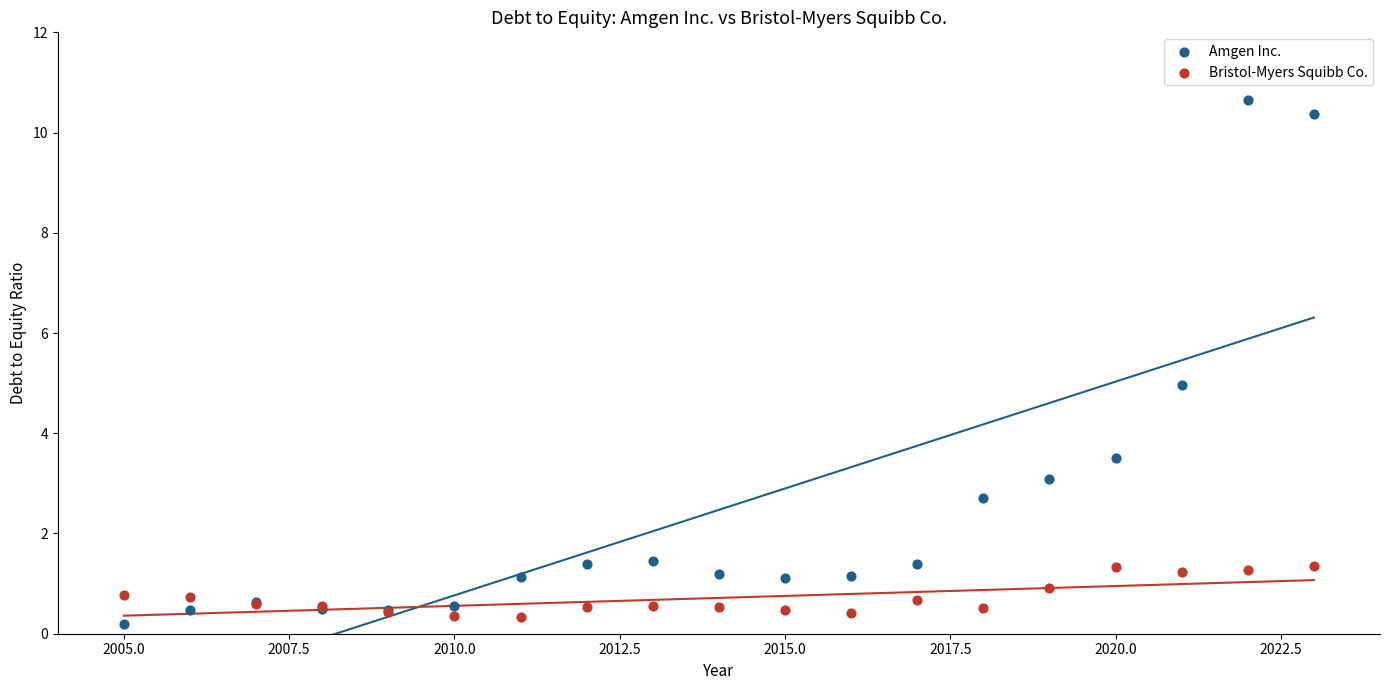

Which series contains the highest Y value?

Amgen Inc.